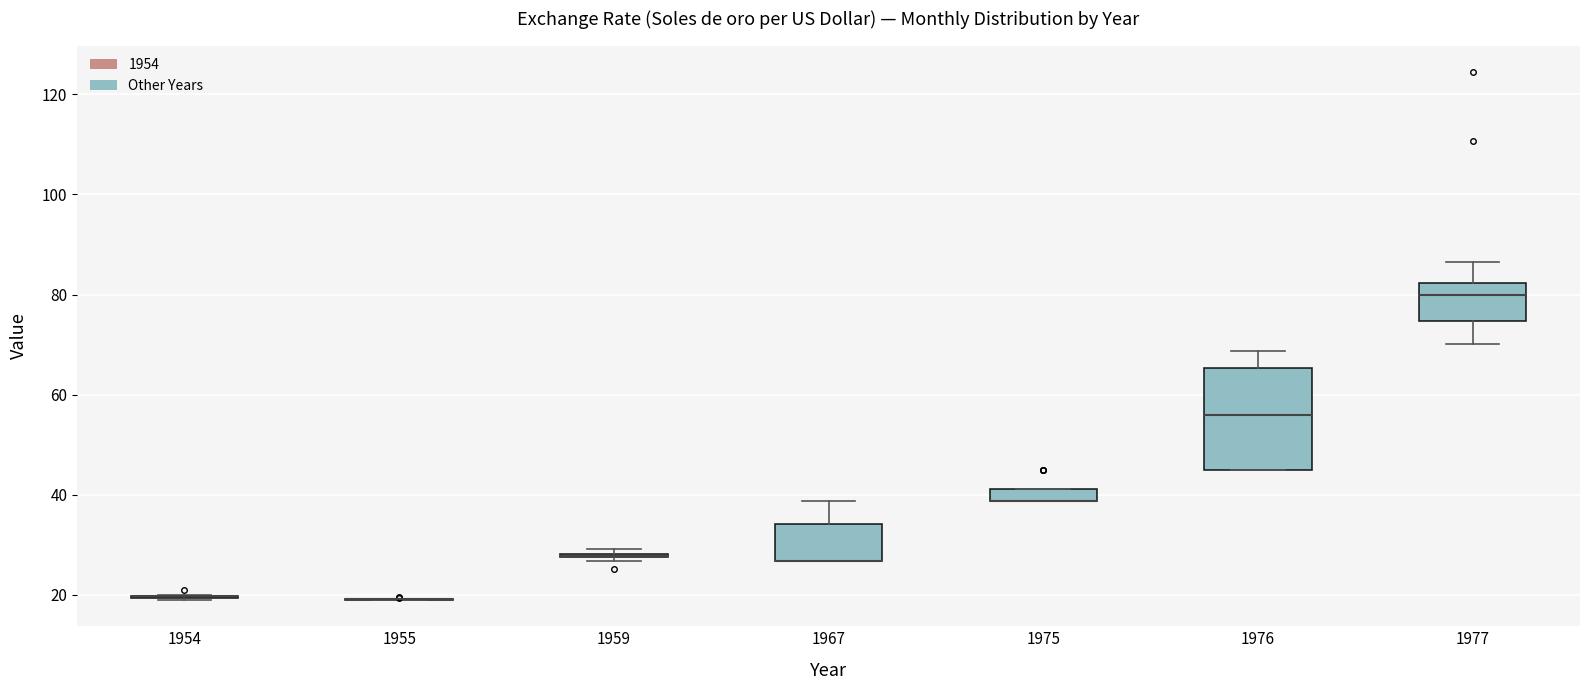

Where does the upper whisker of the box at x = 1977 end on the y-axis? The values are not printed on the chart, so give them approximately, as read against the axis.

86